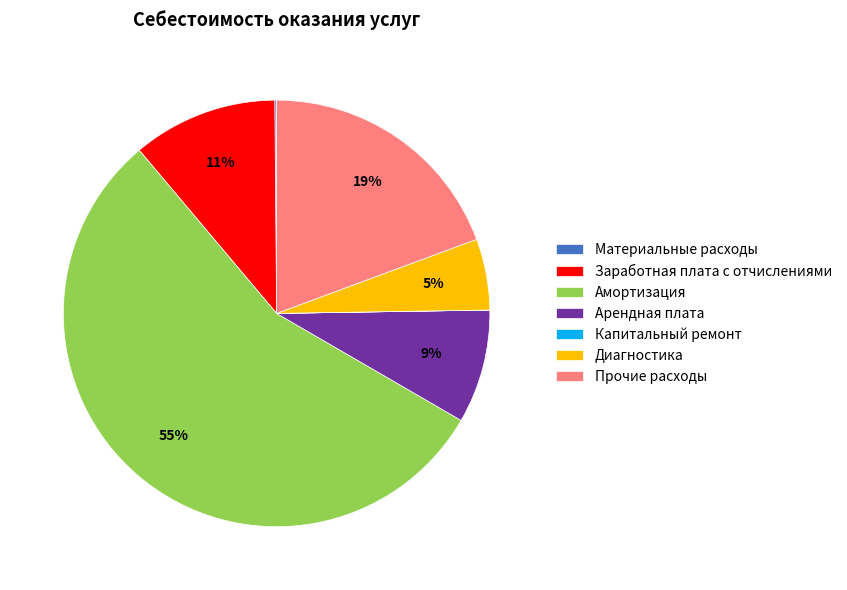

Does any single category account for the majority?

Yes